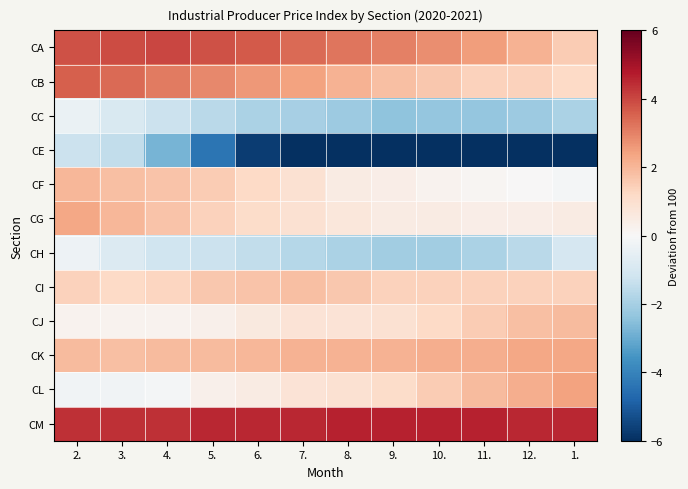

Reading right to left, list all the values displayed in this chart.

CA: 1.=1.5	12.=2.1	11.=2.5	10.=2.8	9.=3.0	8.=3.2	7.=3.4	6.=3.7	5.=3.8	4.=4.0	3.=3.9	2.=3.8
CB: 1.=1.2	12.=1.4	11.=1.4	10.=1.6	9.=1.8	8.=2.1	7.=2.4	6.=2.6	5.=2.9	4.=3.1	3.=3.4	2.=3.6
CC: 1.=-1.9	12.=-2.2	11.=-2.3	10.=-2.3	9.=-2.4	8.=-2.2	7.=-2.0	6.=-1.9	5.=-1.6	4.=-1.3	3.=-0.9	2.=-0.4
CE: 1.=-8.6	12.=-8.3	11.=-8.0	10.=-8.2	9.=-7.9	8.=-7.2	7.=-6.5	6.=-5.7	5.=-4.4	4.=-2.8	3.=-1.5	2.=-1.3
CF: 1.=-0.1	12.=0.0	11.=0.1	10.=0.2	9.=0.4	8.=0.5	7.=0.9	6.=1.2	5.=1.5	4.=1.7	3.=1.8	2.=2.0
CG: 1.=0.5	12.=0.4	11.=0.4	10.=0.5	9.=0.5	8.=0.7	7.=0.9	6.=1.1	5.=1.4	4.=1.7	3.=2.0	2.=2.3
CH: 1.=-1.0	12.=-1.6	11.=-1.9	10.=-2.1	9.=-2.1	8.=-1.9	7.=-1.7	6.=-1.5	5.=-1.3	4.=-1.2	3.=-0.8	2.=-0.3
CI: 1.=1.4	12.=1.4	11.=1.4	10.=1.4	9.=1.4	8.=1.6	7.=1.8	6.=1.7	5.=1.6	4.=1.3	3.=1.2	2.=1.4
CJ: 1.=1.9	12.=1.8	11.=1.5	10.=1.2	9.=0.9	8.=0.8	7.=0.8	6.=0.6	5.=0.3	4.=0.2	3.=0.2	2.=0.2
CK: 1.=2.3	12.=2.3	11.=2.2	10.=2.2	9.=2.1	8.=2.1	7.=2.1	6.=2.0	5.=1.9	4.=1.9	3.=1.8	2.=1.9
CL: 1.=2.4	12.=2.2	11.=1.9	10.=1.5	9.=1.1	8.=0.9	7.=0.8	6.=0.5	5.=0.3	4.=-0.1	3.=-0.2	2.=-0.2
CM: 1.=4.5	12.=4.5	11.=4.6	10.=4.6	9.=4.6	8.=4.6	7.=4.5	6.=4.5	5.=4.5	4.=4.4	3.=4.4	2.=4.4